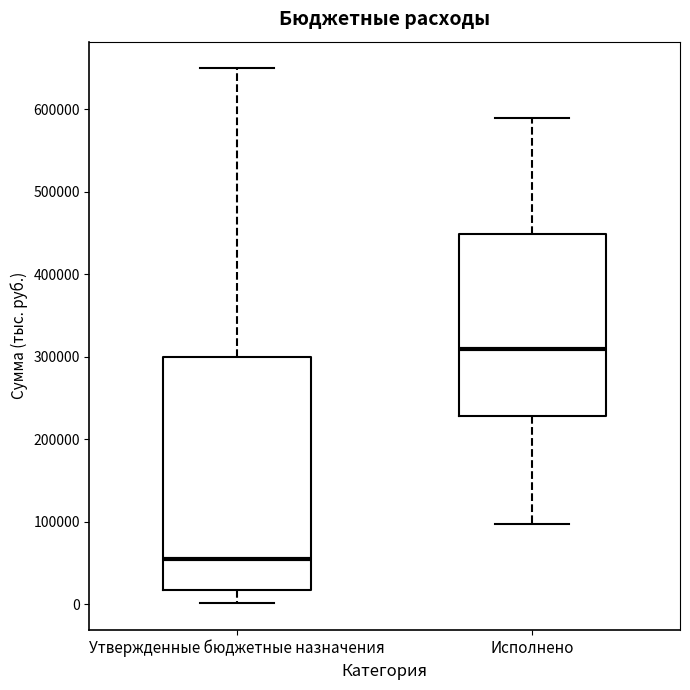

Which box is the tallest, from its lower edge to its upper edge?

Утвержденные бюджетные назначения